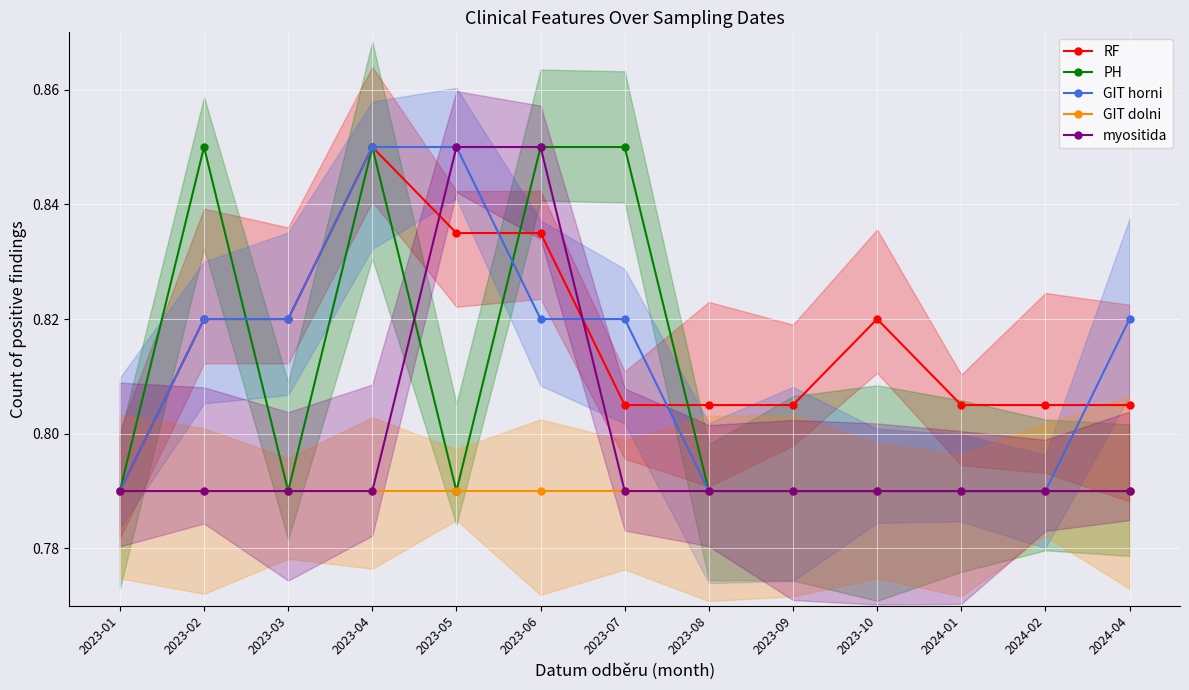

How many lines are shown in the chart?

5